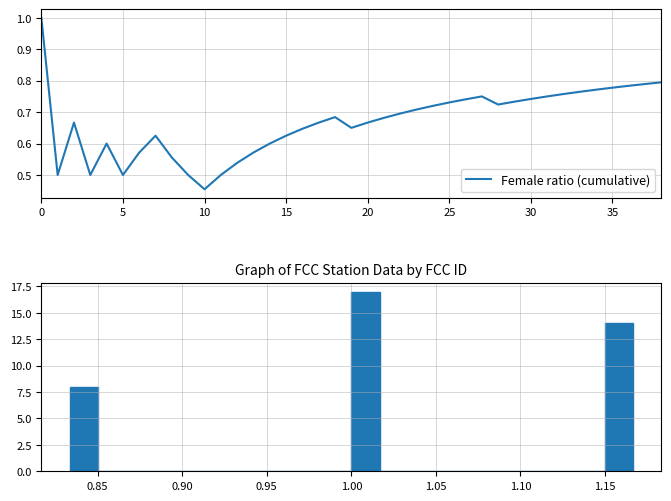

Is this an area chart (filled region under the line)?

No